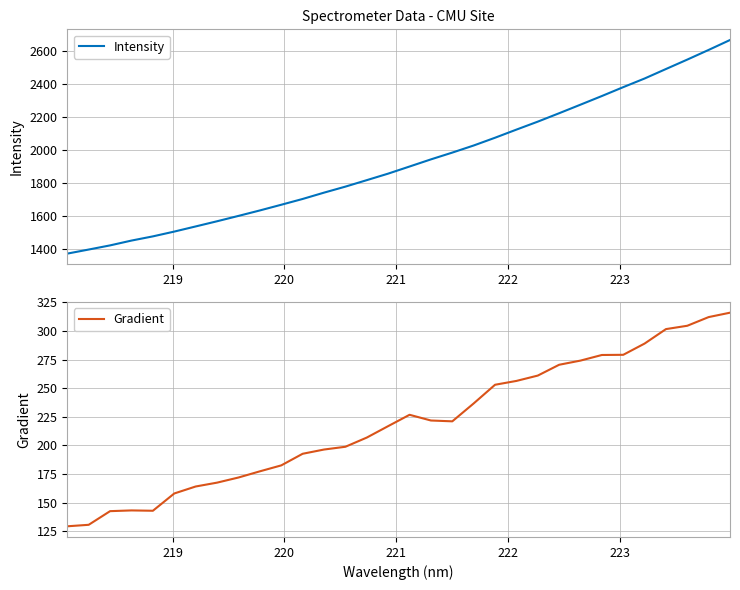

At how many categories does at least one series exceed 2280?

7